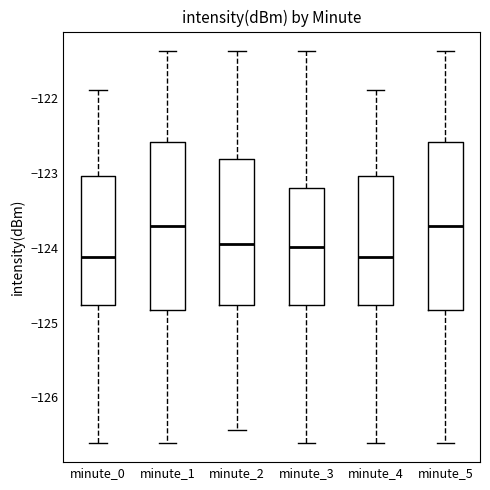

Where does the lower whisker of the box for minute_5 end on the y-axis? The values are not printed on the chart, so give them approximately, as read against the axis.

-126.6